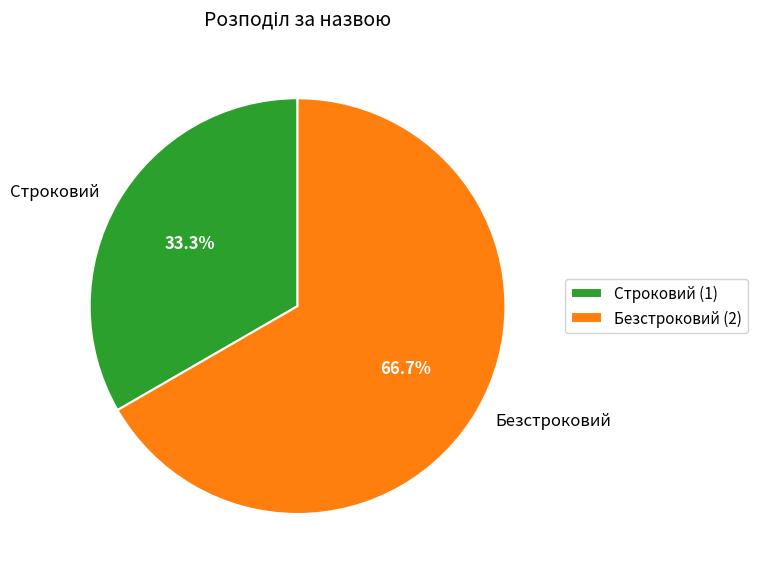

What is the total percentage of Строковий and Безстроковий?

100.0%